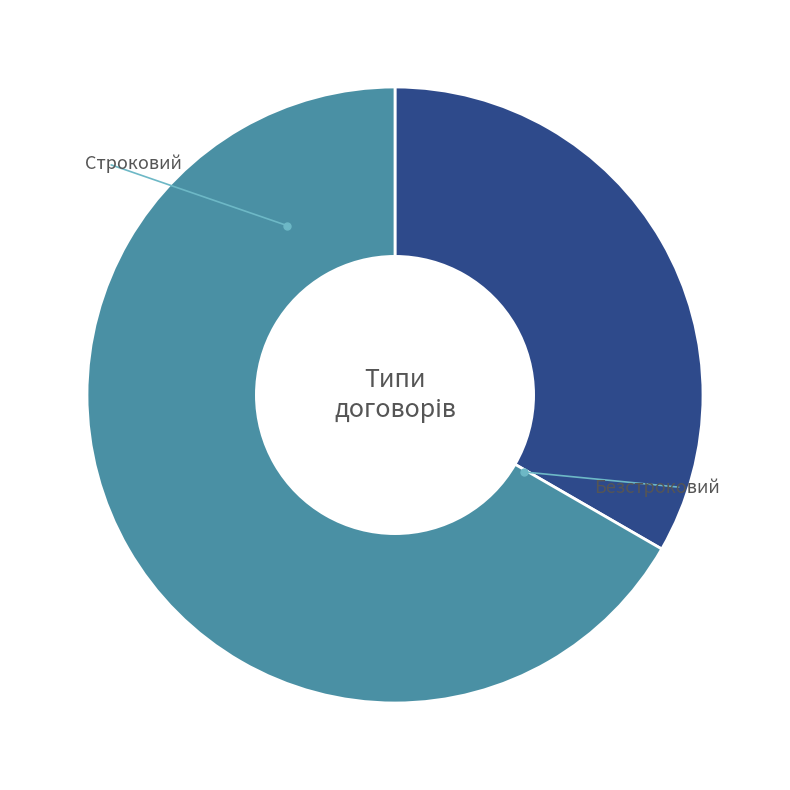

True or false: Строковий accounts for 39% of the total.

False